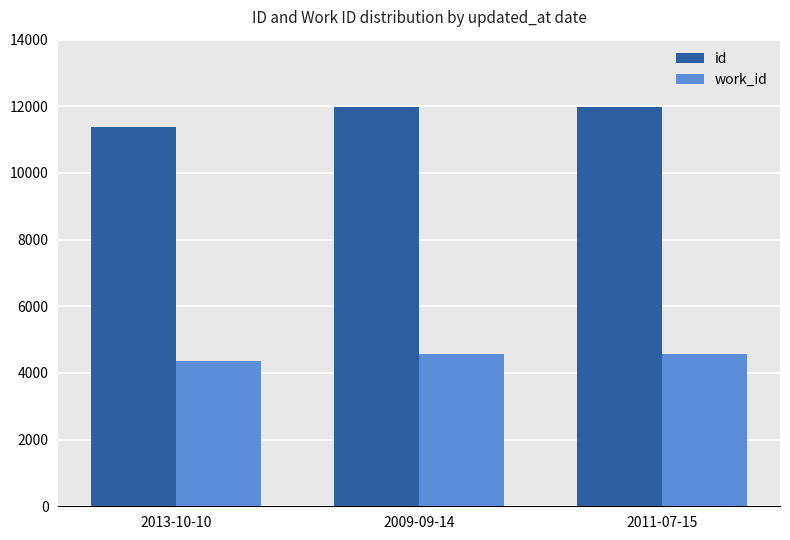

What is the highest value of the id series?

11974